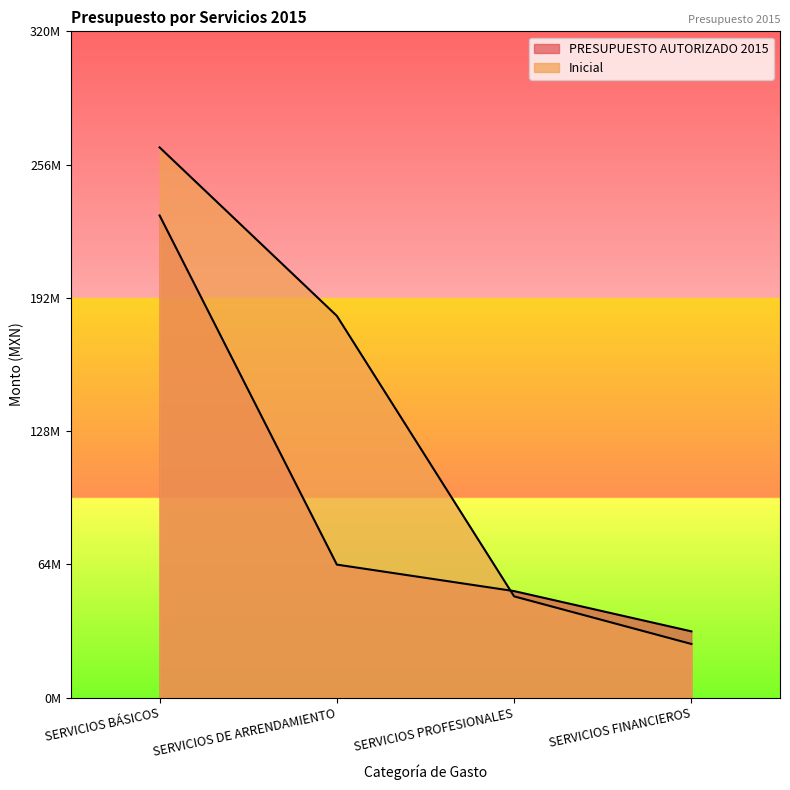

What is the total value across all series at SERVICIOS FINANCIEROS?

57553900.0